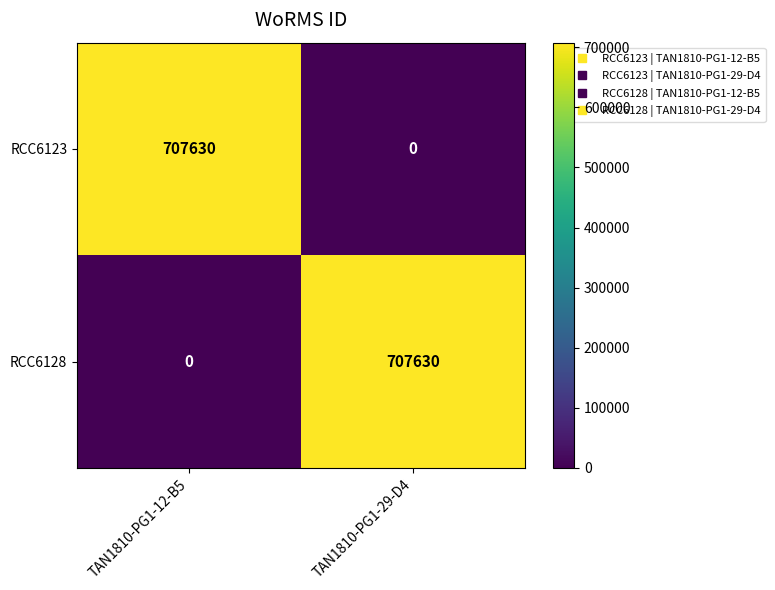

The RCC6128 series shows -454807 at TAN1810-PG1-12-B5. True or false?

False